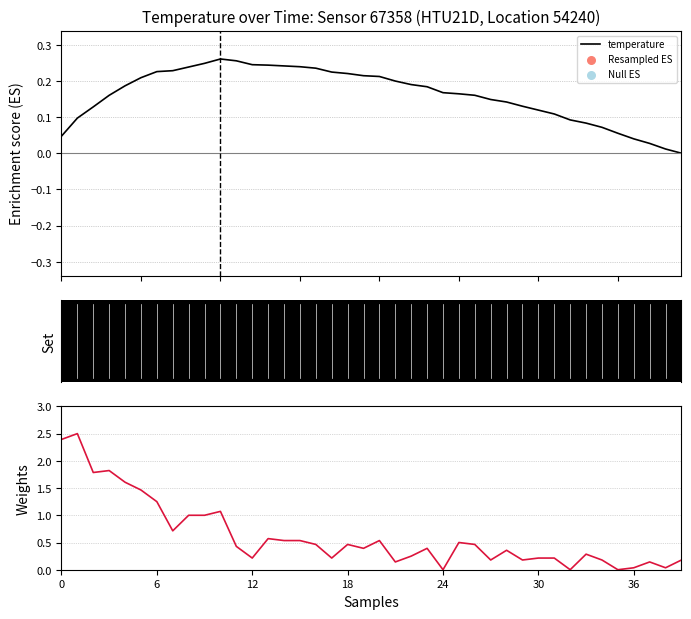

Which has a higher value, 14 or 13?

13